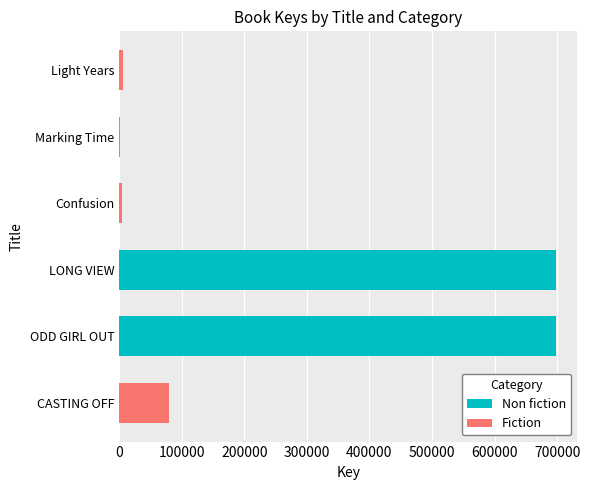

Rank the series at ODD GIRL OUT from lowest to highest value.

Fiction, Non fiction